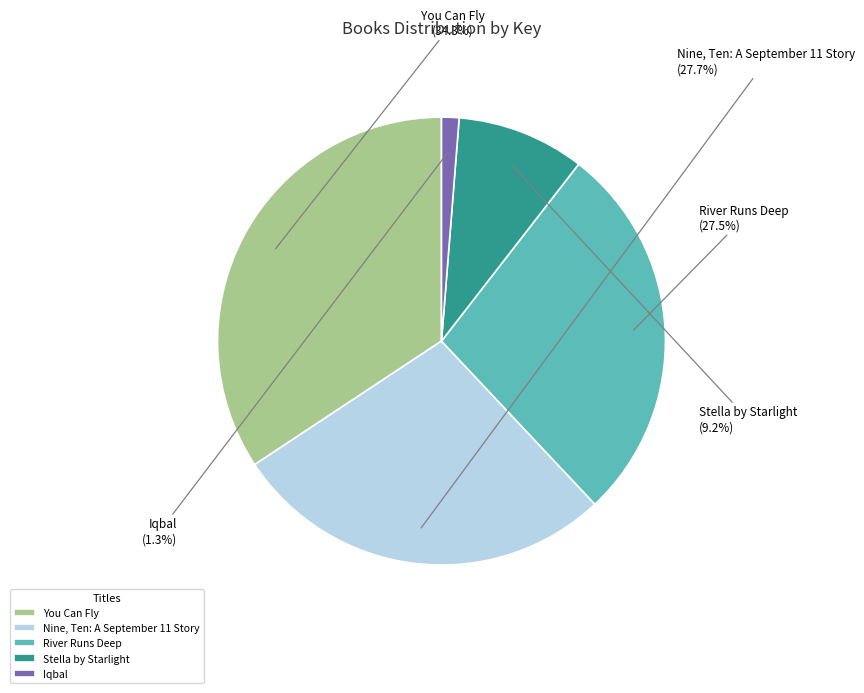

What percentage is the Nine, Ten: A September 11 Story slice, to the nearest percent?

28%